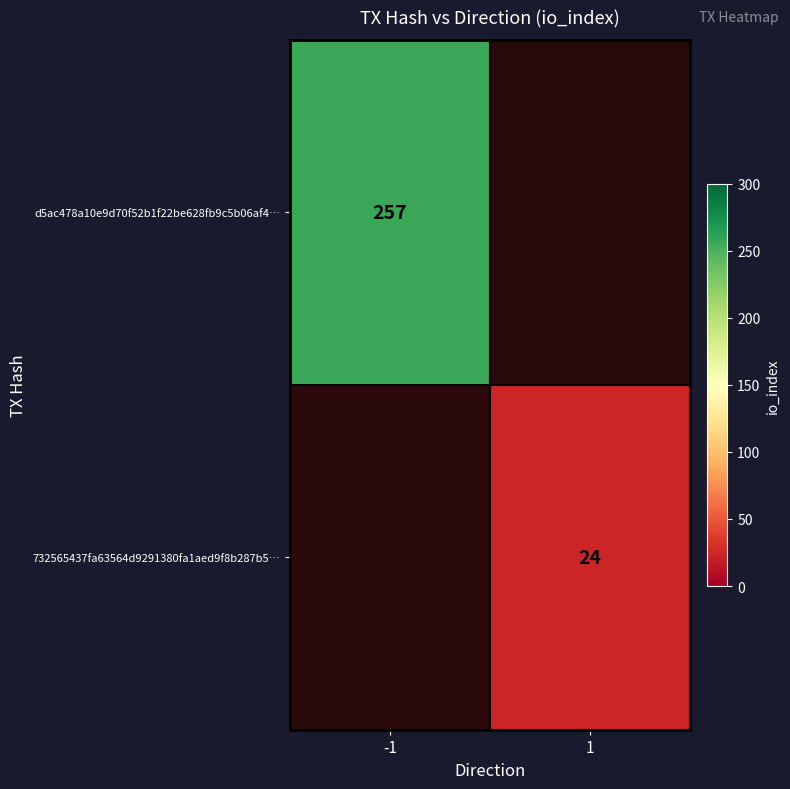

The value of d5ac478a10e9d70f52b1f22be628fb9c5b06af4… at -1 is 257. True or false?

True